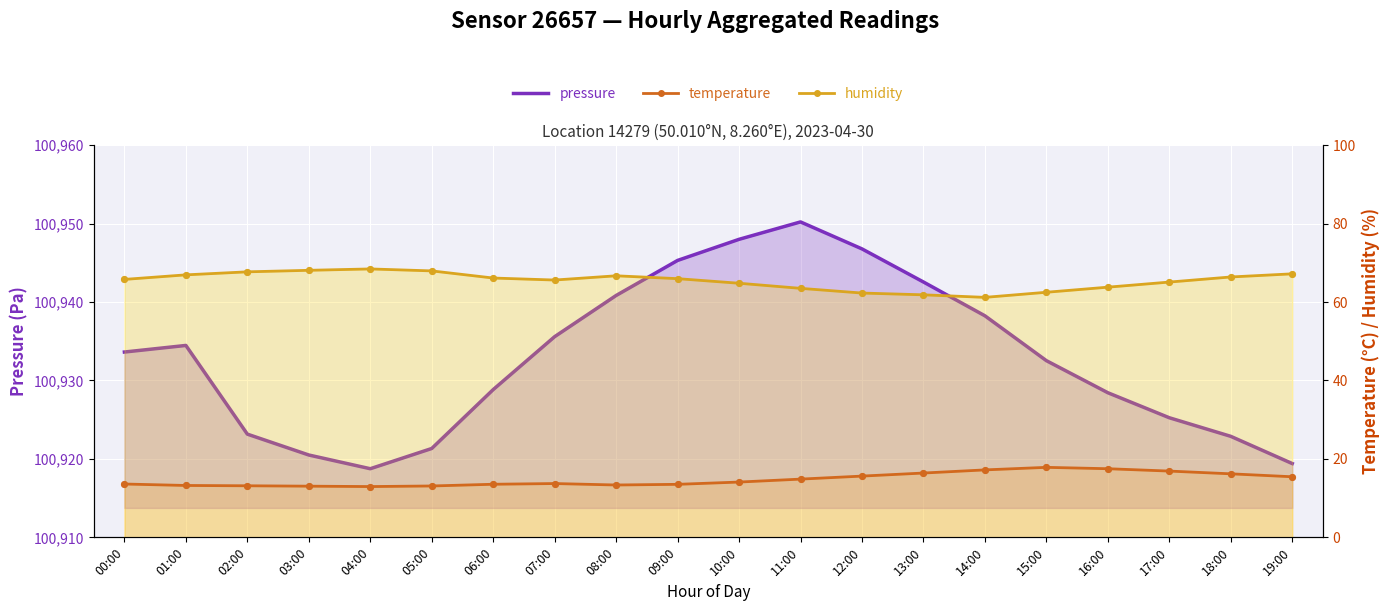

At which category is the sum across all series the highest?

11:00